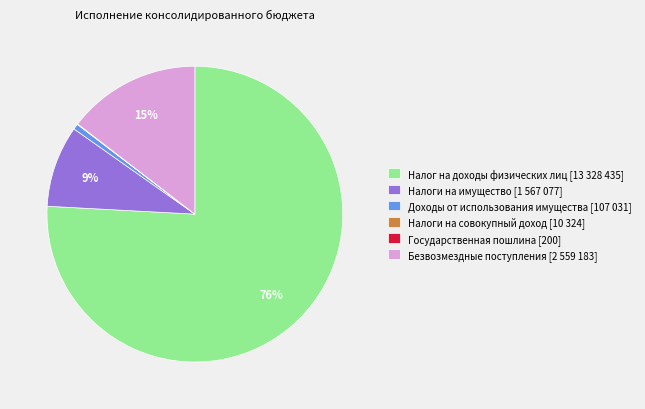

Combined, do Доходы от использования имущества [107 031] and Налоги на имущество [1 567 077] account for over 50%?

No